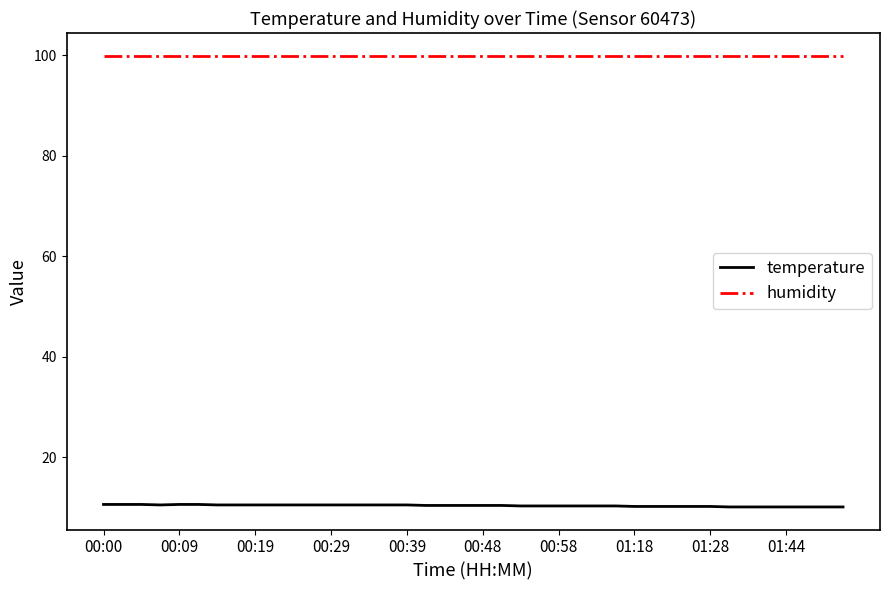

True or false: temperature and humidity intersect in this chart.

False